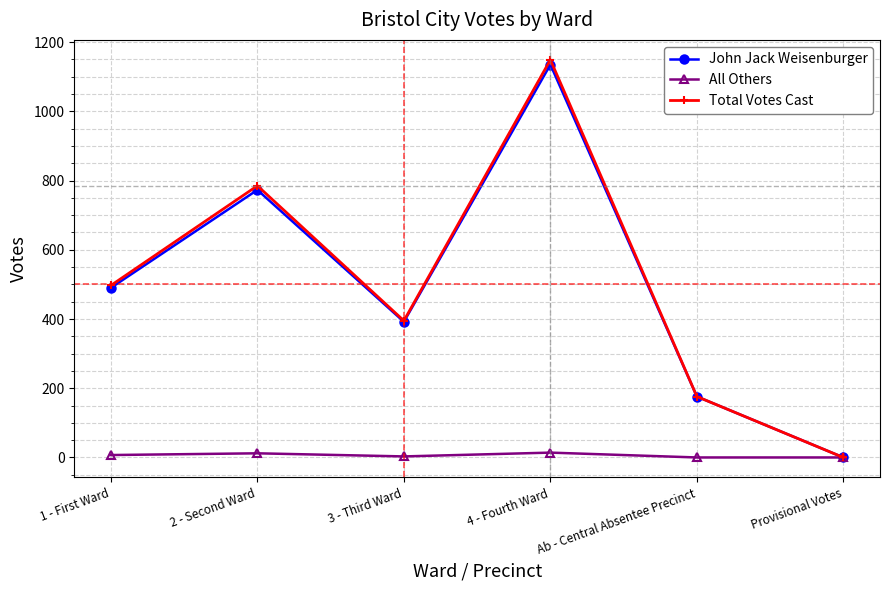

Is the value of Total Votes Cast at 2 - Second Ward greater than the value of All Others at 1 - First Ward?

Yes